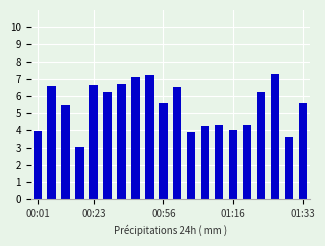

How many values are below 5?

8